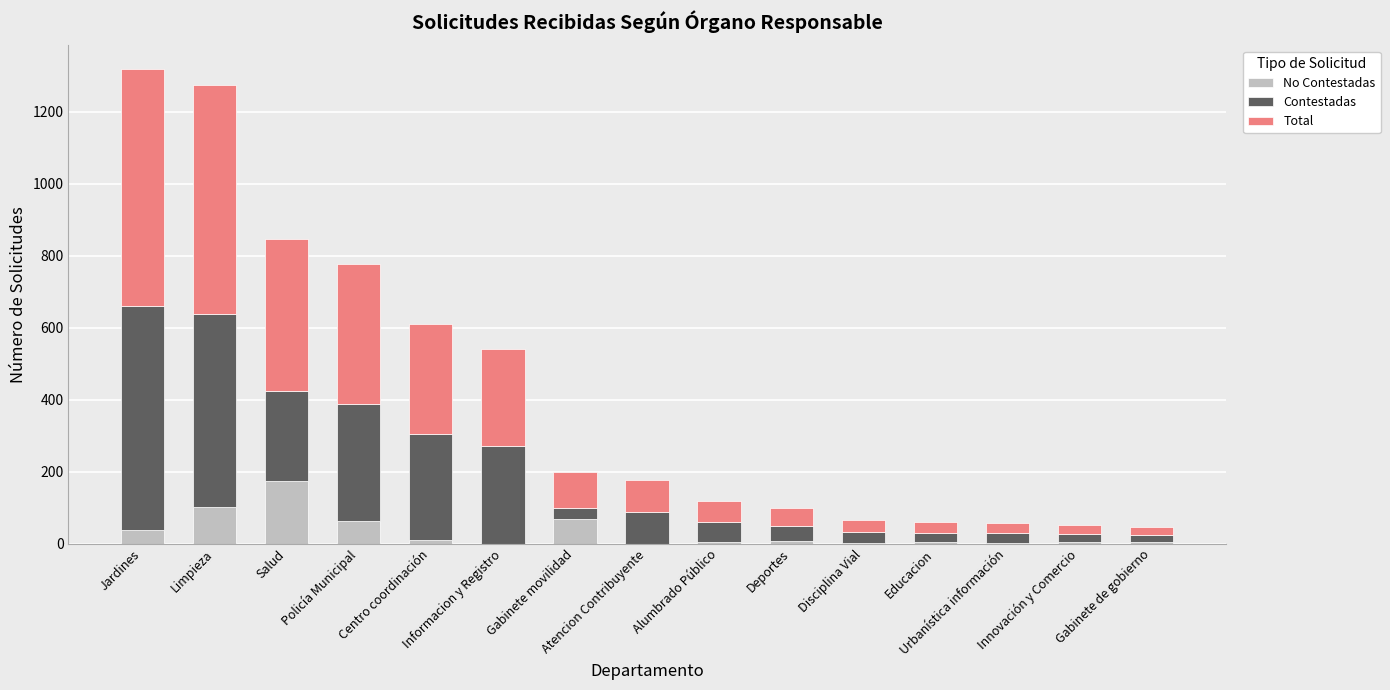

What position from the left is Alumbrado Público?

9